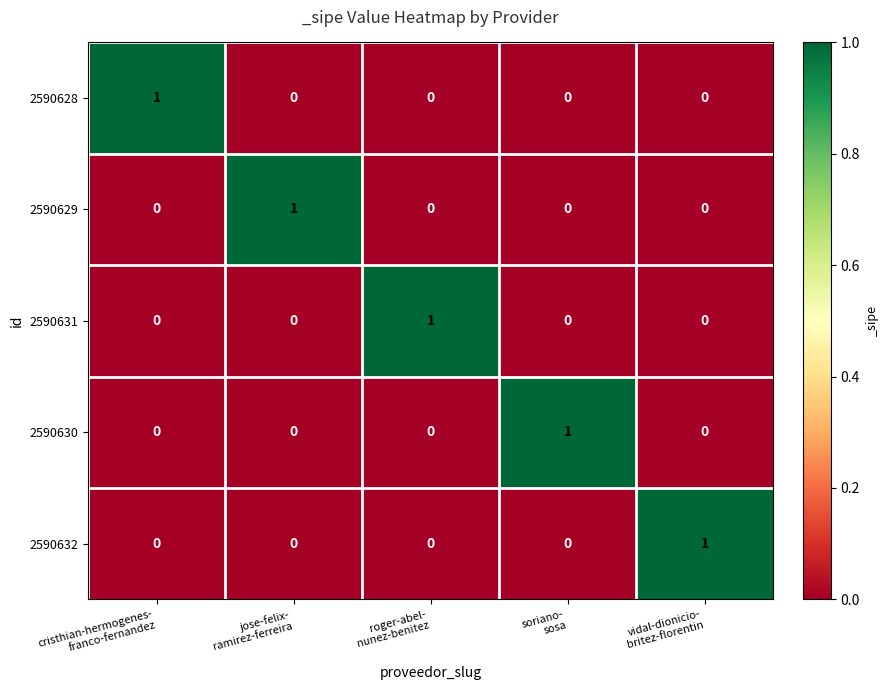

At how many categories does at least one series exceed 0?

5